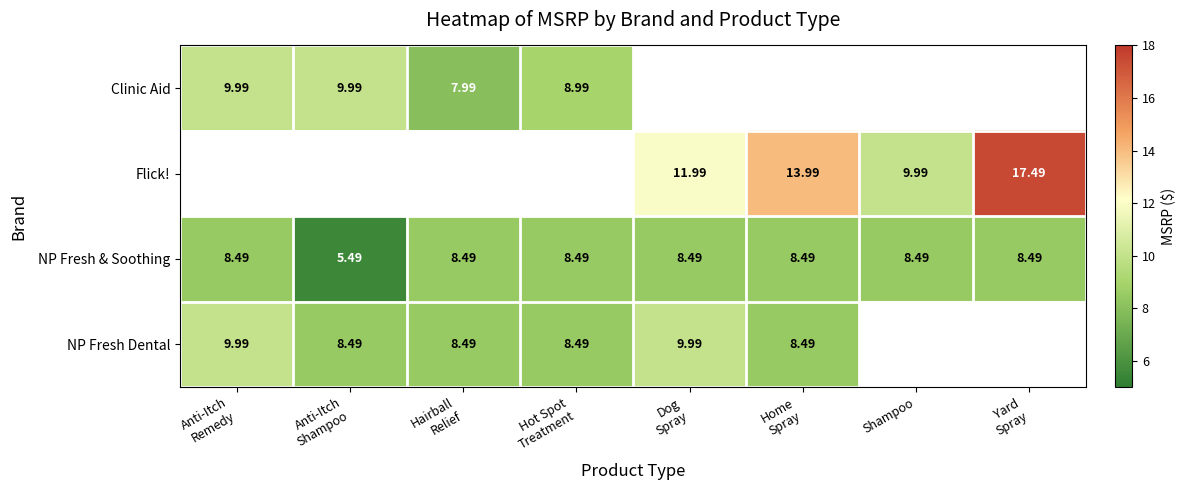

At which label is NP Fresh Dental closest to 9?

Anti-Itch Shampoo